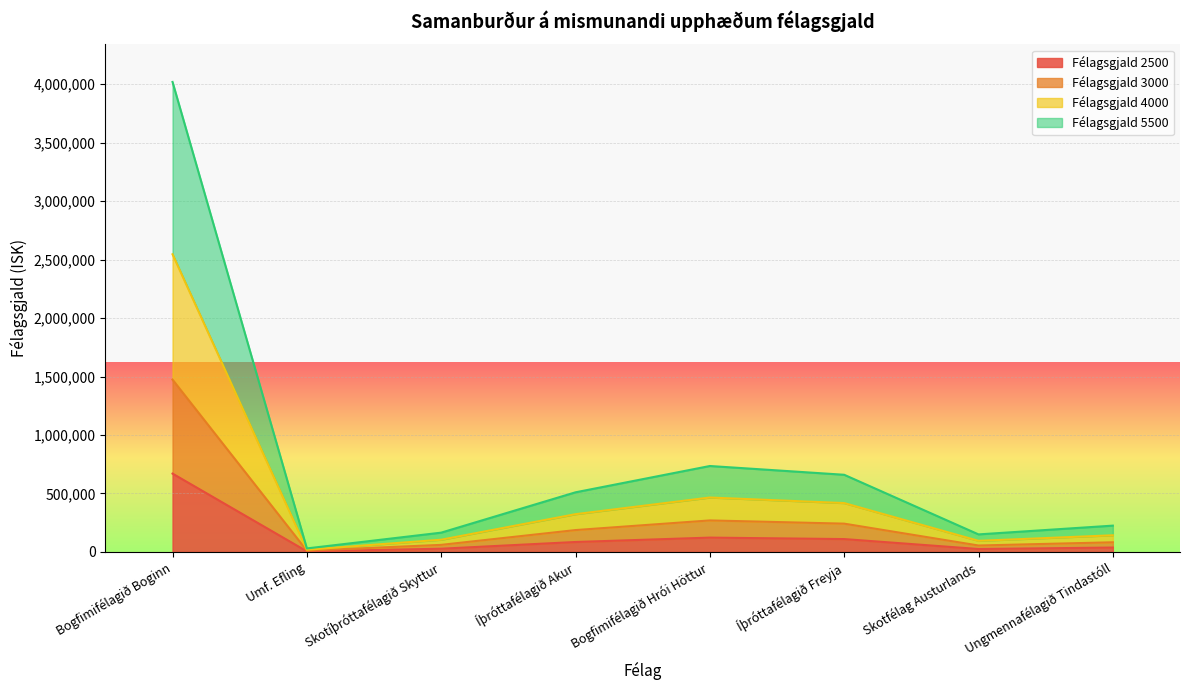

Rank the categories by 4000 value from lowest to highest.

Umf. Efling, Skotfélag Austurlands, Skotíþróttafélagið Skyttur, Ungmennafélagið Tindastóll, Íþróttafélagið Akur, Íþróttafélagið Freyja, Bogfimifélagið Hrói Höttur, Bogfimifélagið Boginn